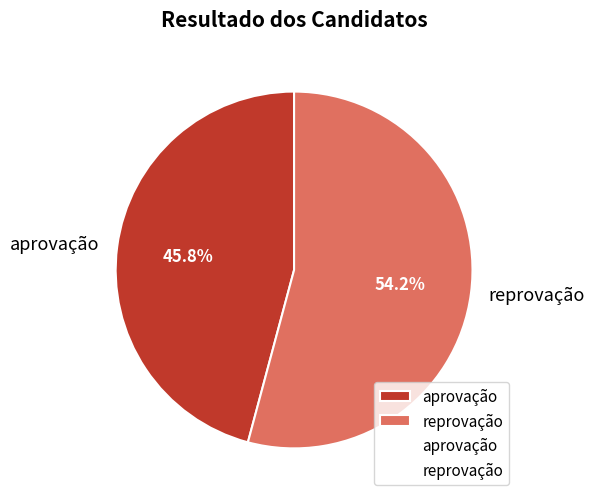

Approximately how many times larger is the value at reprovação compared to aprovação?

1.2